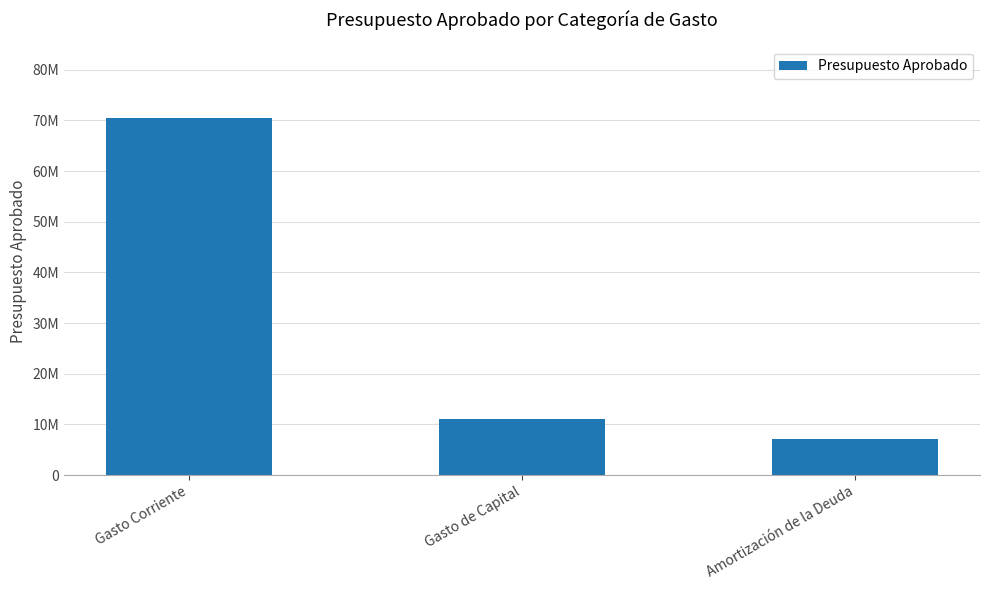

What is the label of the 1st bar from the right?

Amortización de la Deuda